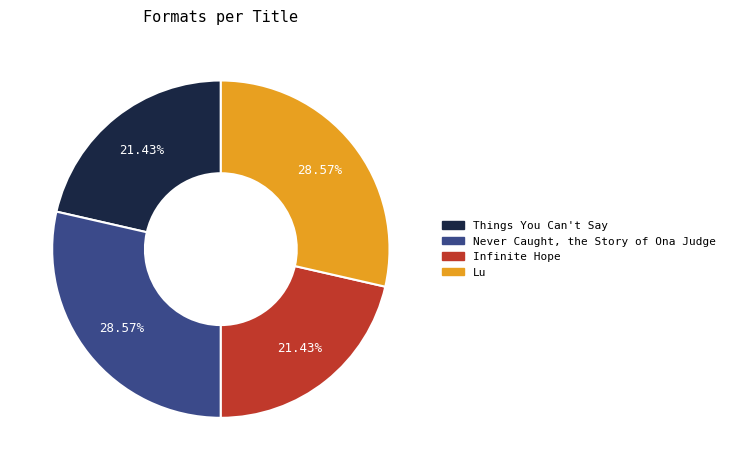

Is there a majority slice in this chart?

No